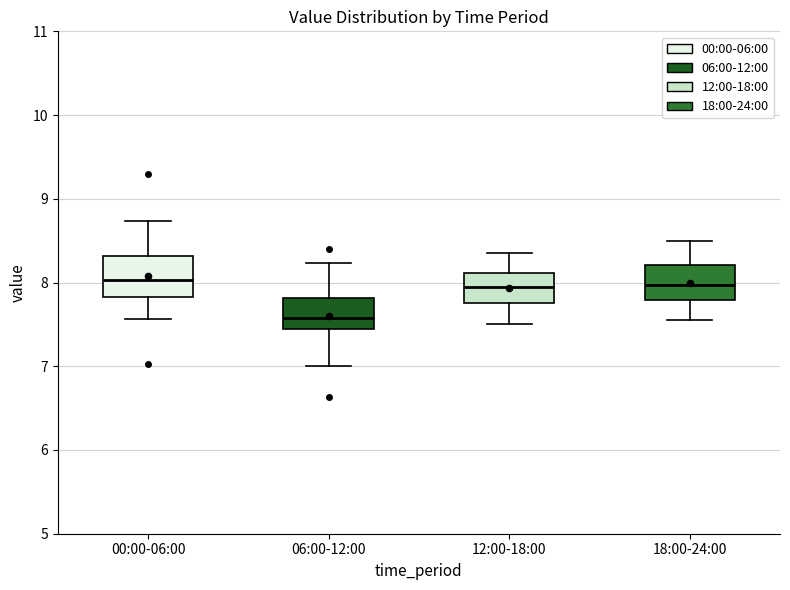

Where does the lower whisker of the box for 06:00-12:00 end on the y-axis? The values are not printed on the chart, so give them approximately, as read against the axis.

7.0